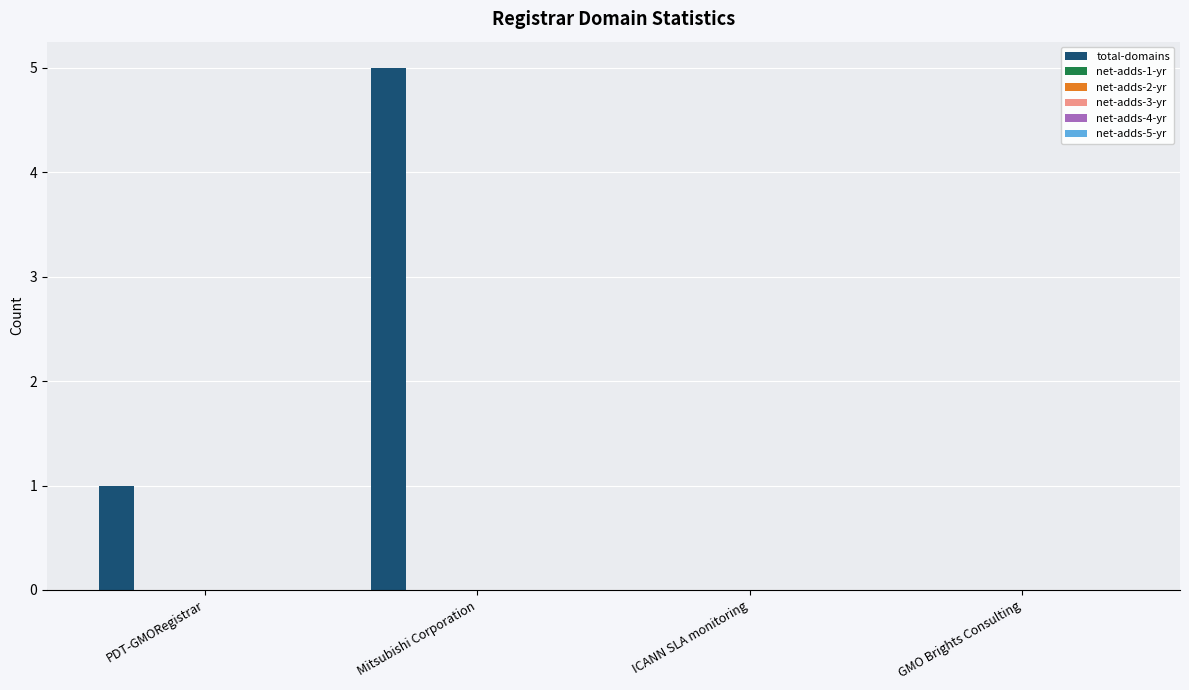

What is the sum of all values?

6